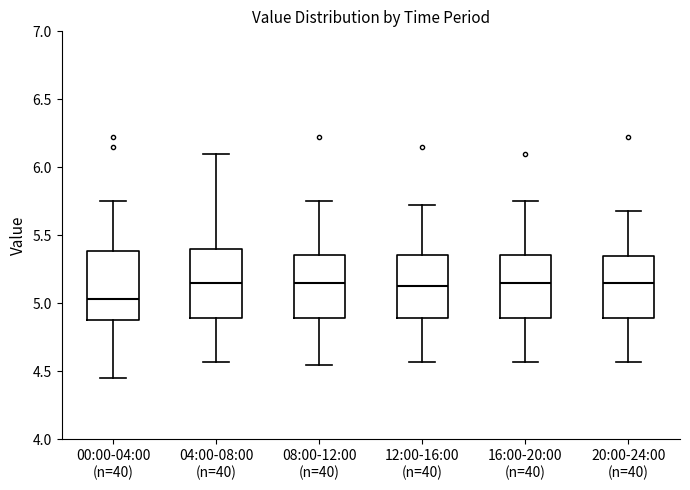

Reading left to right, read every box against the y-axis: the position of its median line, the range the box covers, and the ends of its whiskers. The values are not printed on the chart, so give them approximately, as read against the axis.

00:00-04:00 (n=40): median 5.05, box 4.90 to 5.40, whiskers 4.45 to 5.75
04:00-08:00 (n=40): median 5.15, box 4.90 to 5.40, whiskers 4.55 to 6.10
08:00-12:00 (n=40): median 5.15, box 4.90 to 5.35, whiskers 4.55 to 5.75
12:00-16:00 (n=40): median 5.15, box 4.90 to 5.35, whiskers 4.55 to 5.70
16:00-20:00 (n=40): median 5.15, box 4.90 to 5.35, whiskers 4.55 to 5.75
20:00-24:00 (n=40): median 5.15, box 4.90 to 5.35, whiskers 4.55 to 5.70